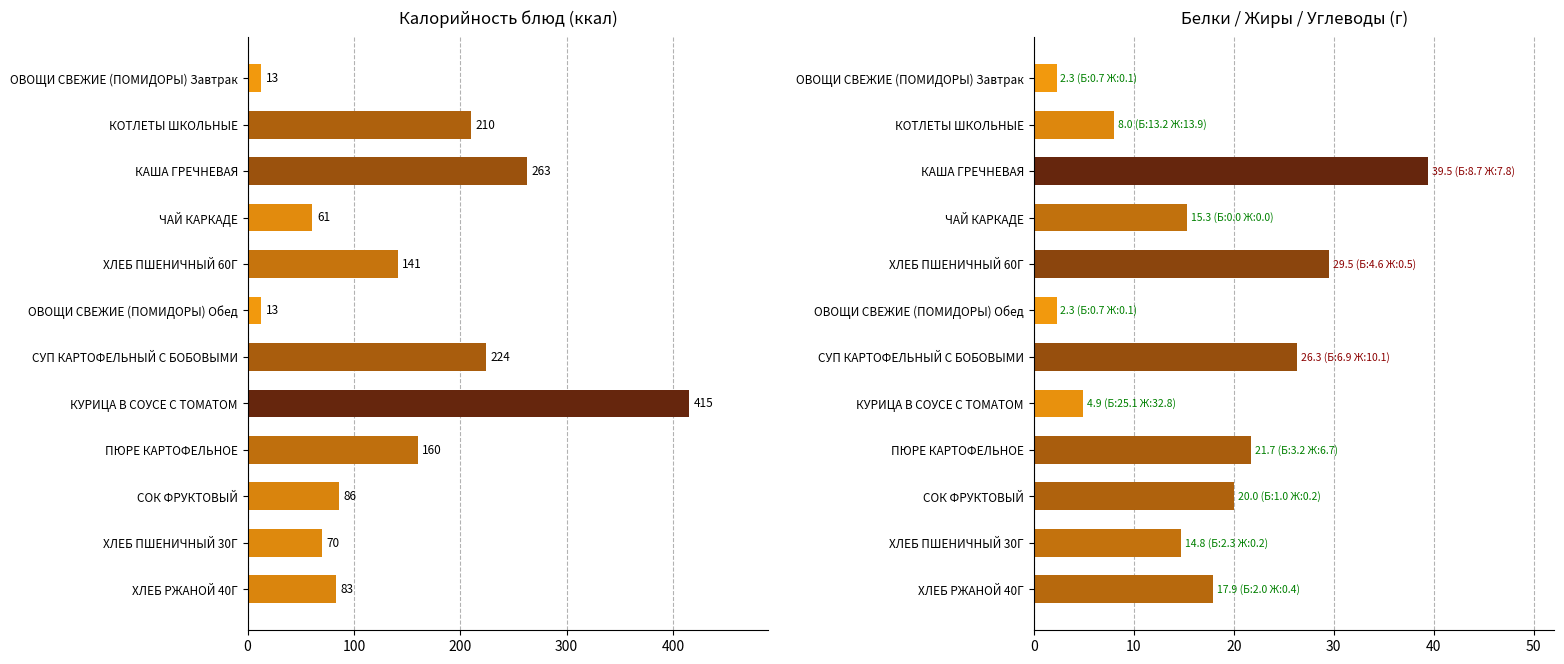

List the series in order of their overall mean, lowest first.

Углеводы, Калорийность